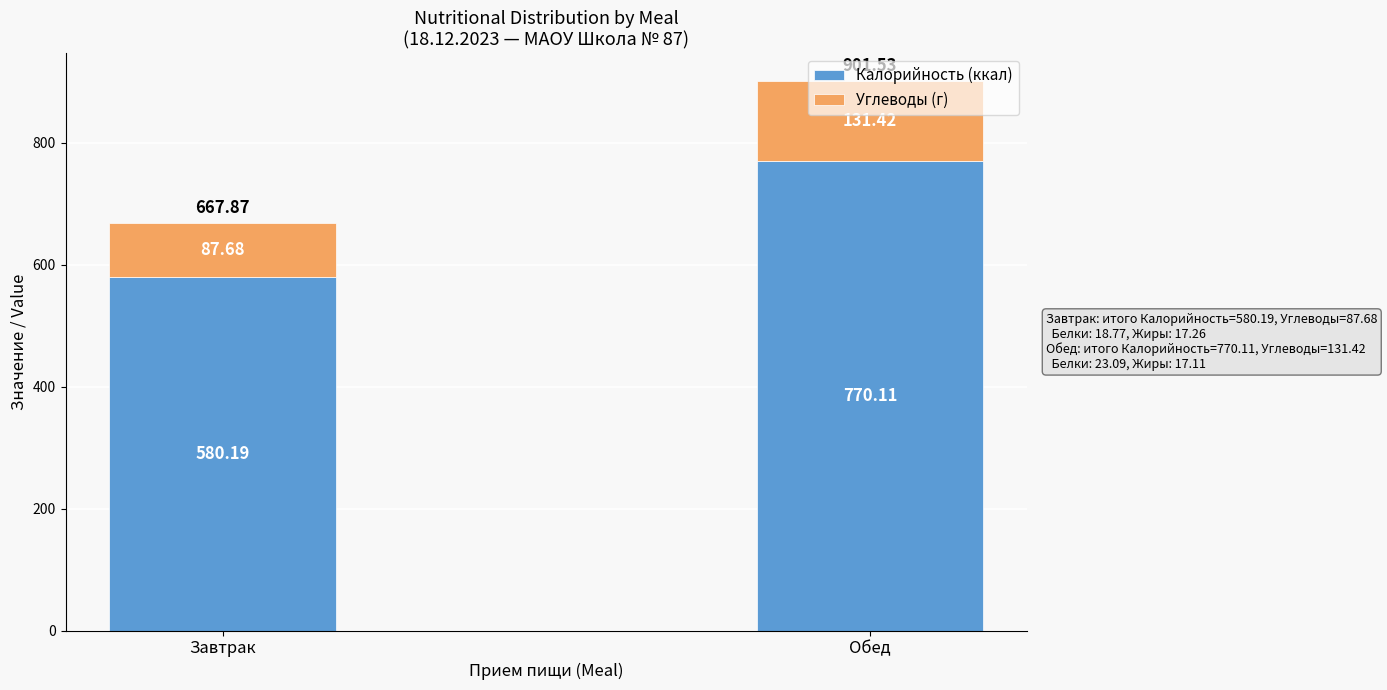

At which category is the sum across all series the highest?

Обед